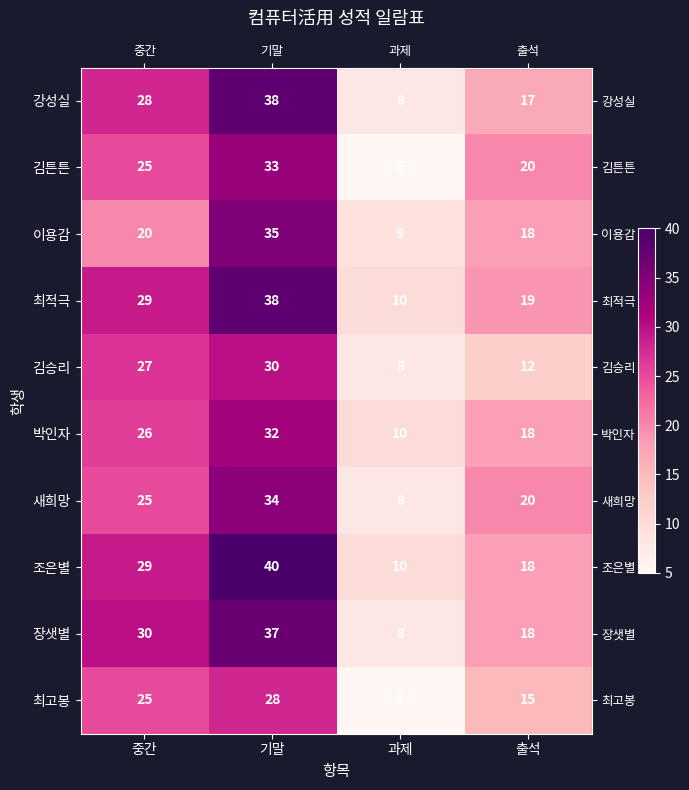

Which series has the largest total across all categories?

조은별